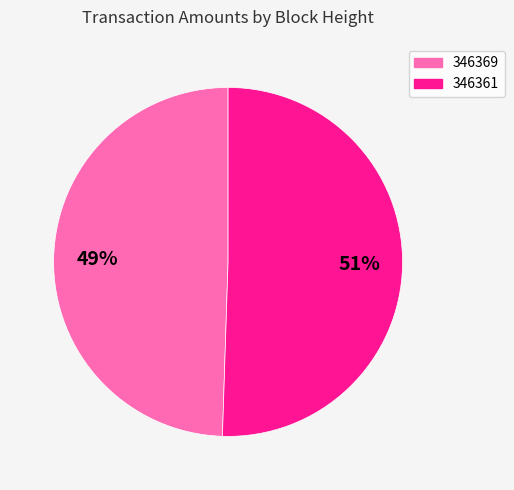

Rank the categories by value from highest to lowest.

346361, 346369